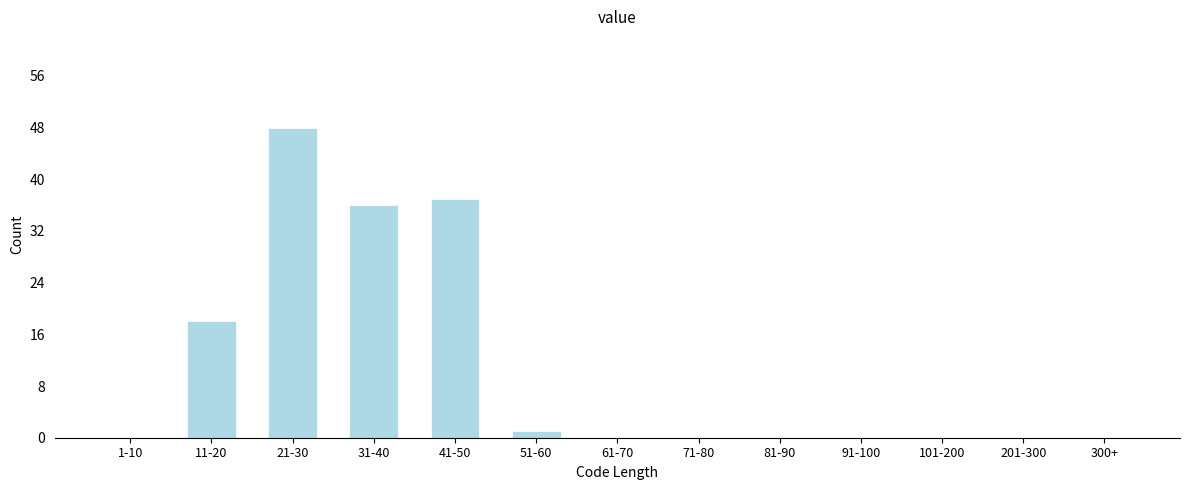

Reading left to right, what are all the values shown in this chart?

1-10=0	11-20=18	21-30=48	31-40=36	41-50=37	51-60=1	61-70=0	71-80=0	81-90=0	91-100=0	101-200=0	201-300=0	300+=0